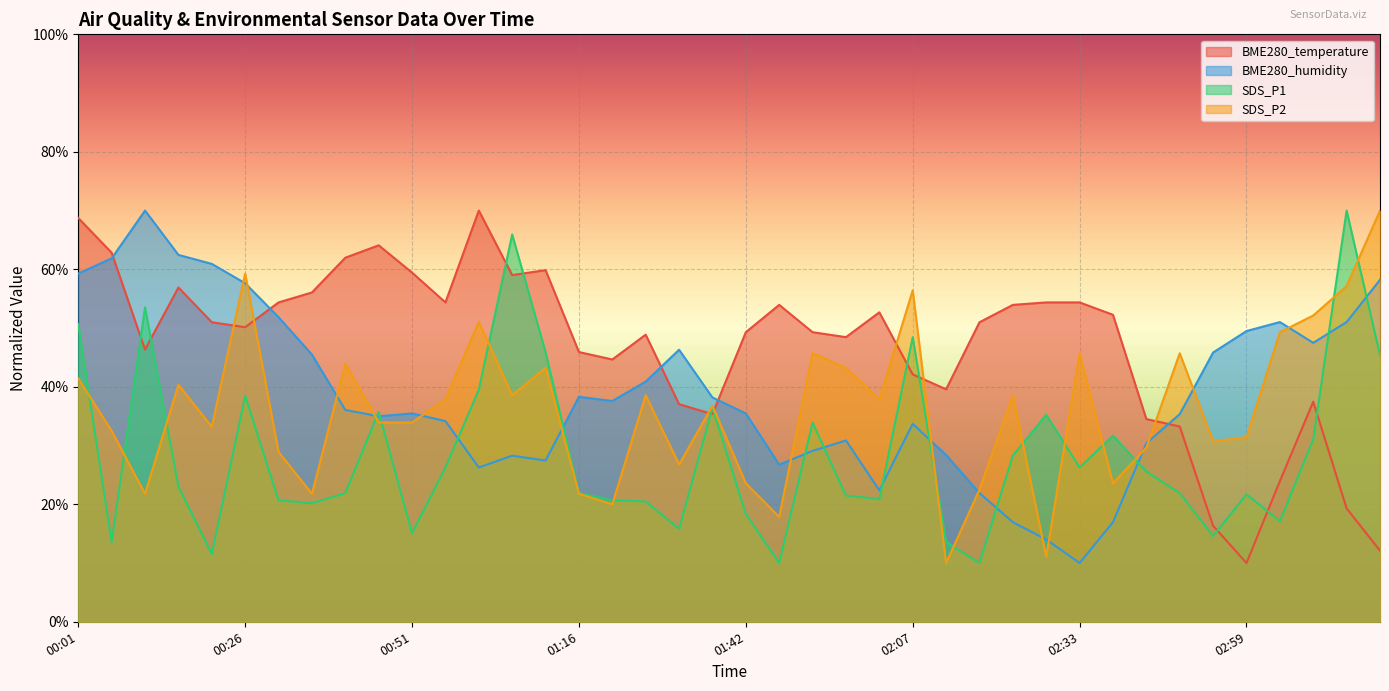

The SDS_P2 series shows 71.5 at 01:11. True or false?

False